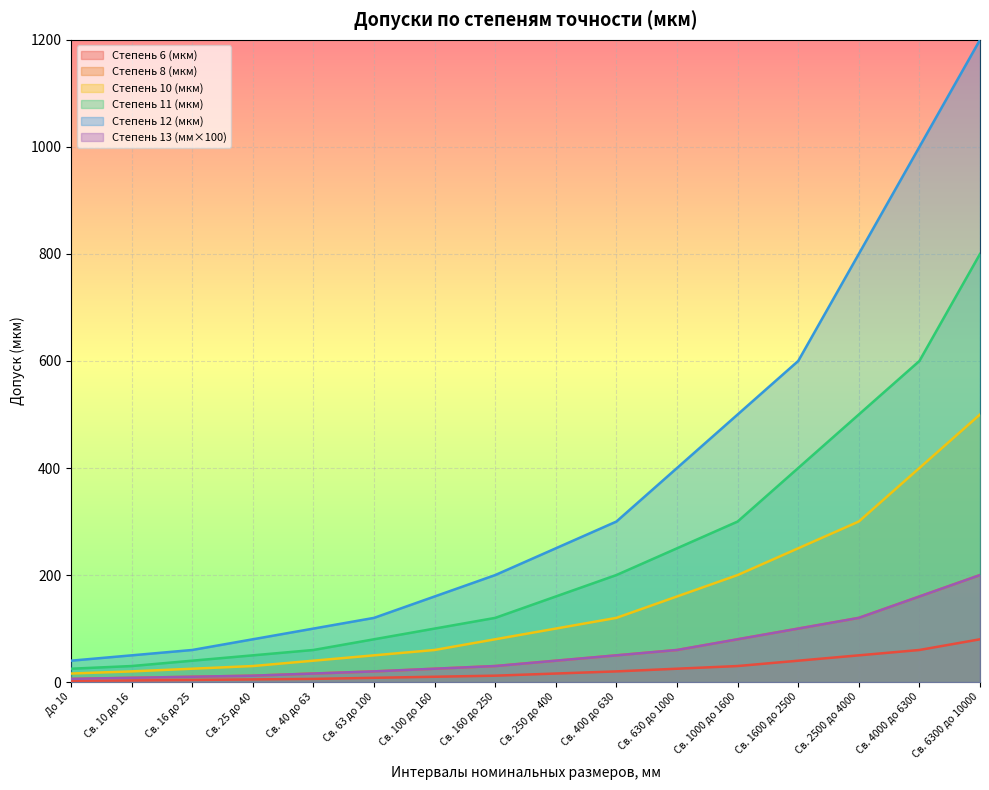

Rank the series at Св. 2500 до 4000 from lowest to highest value.

Степень 6 (мкм), Степень 8 (мкм), Степень 13 (мм×100), Степень 10 (мкм), Степень 11 (мкм), Степень 12 (мкм)